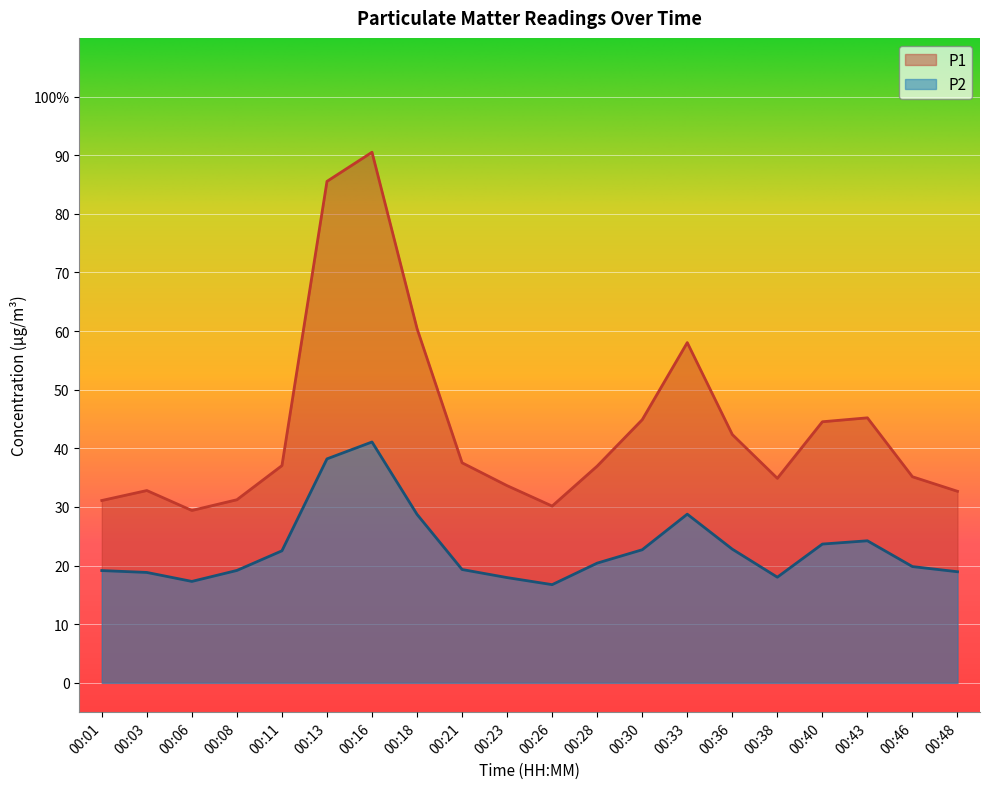

True or false: P1 and P2 intersect in this chart.

False